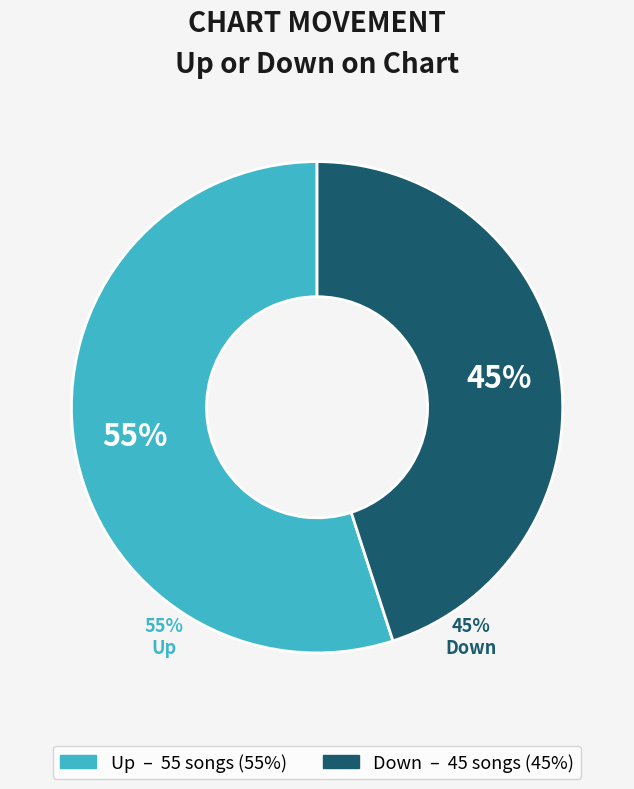

Is there a majority slice in this chart?

Yes